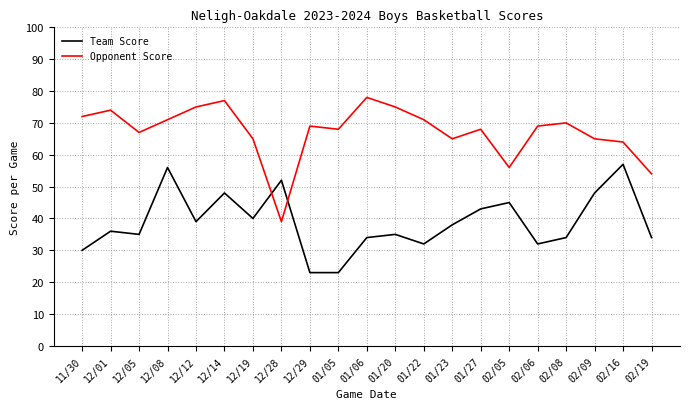

Reading left to right, extract all data points from this chart.

Team Score: 11/30=30	12/01=36	12/05=35	12/08=56	12/12=39	12/14=48	12/19=40	12/28=52	12/29=23	01/05=23	01/06=34	01/20=35	01/22=32	01/23=38	01/27=43	02/05=45	02/06=32	02/08=34	02/09=48	02/16=57	02/19=34
Opponent Score: 11/30=72	12/01=74	12/05=67	12/08=71	12/12=75	12/14=77	12/19=65	12/28=39	12/29=69	01/05=68	01/06=78	01/20=75	01/22=71	01/23=65	01/27=68	02/05=56	02/06=69	02/08=70	02/09=65	02/16=64	02/19=54